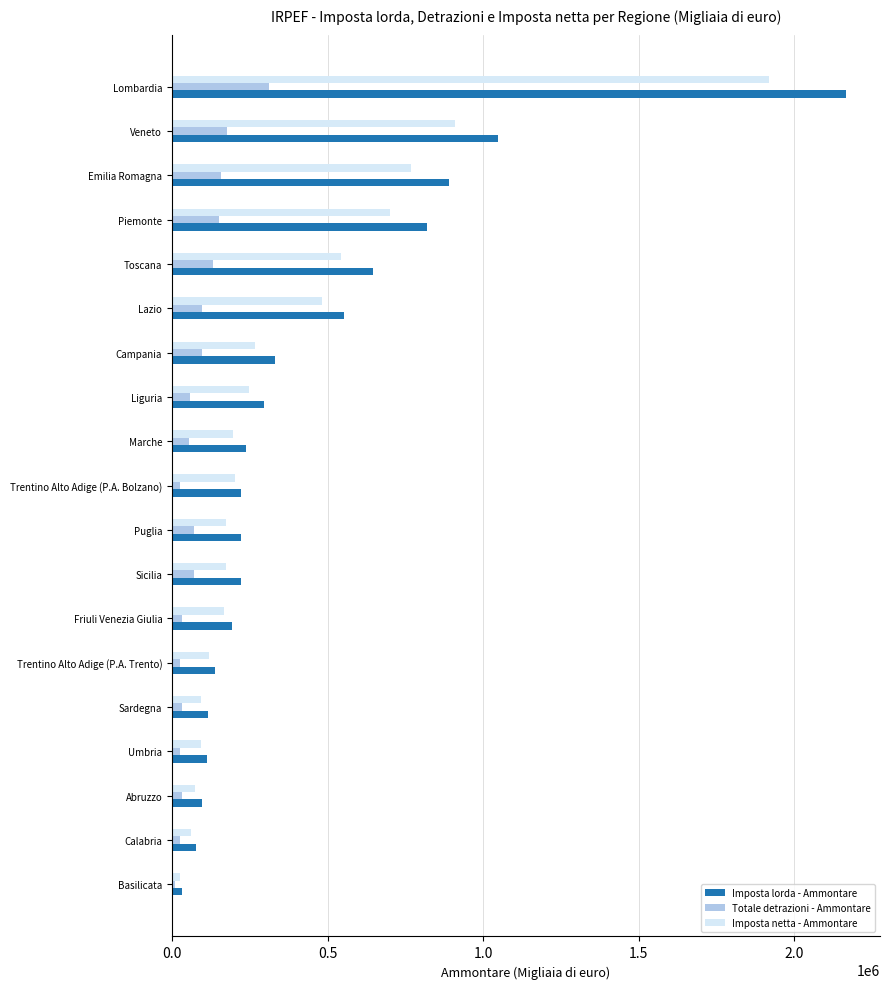

Between Abruzzo and Liguria, which series saw the biggest shift?

Imposta lorda - Ammontare